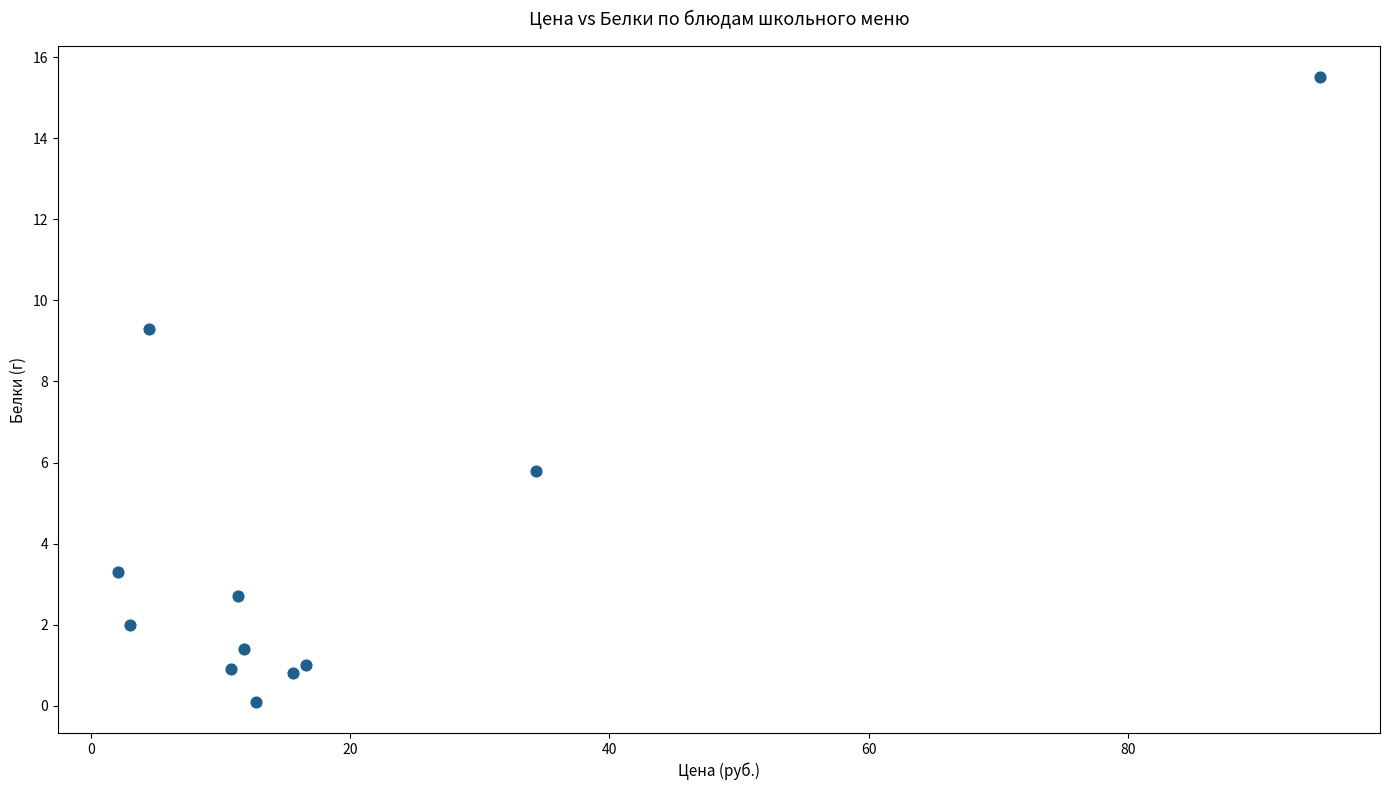

What Y value in the scatter plot is closest to 7?

5.8